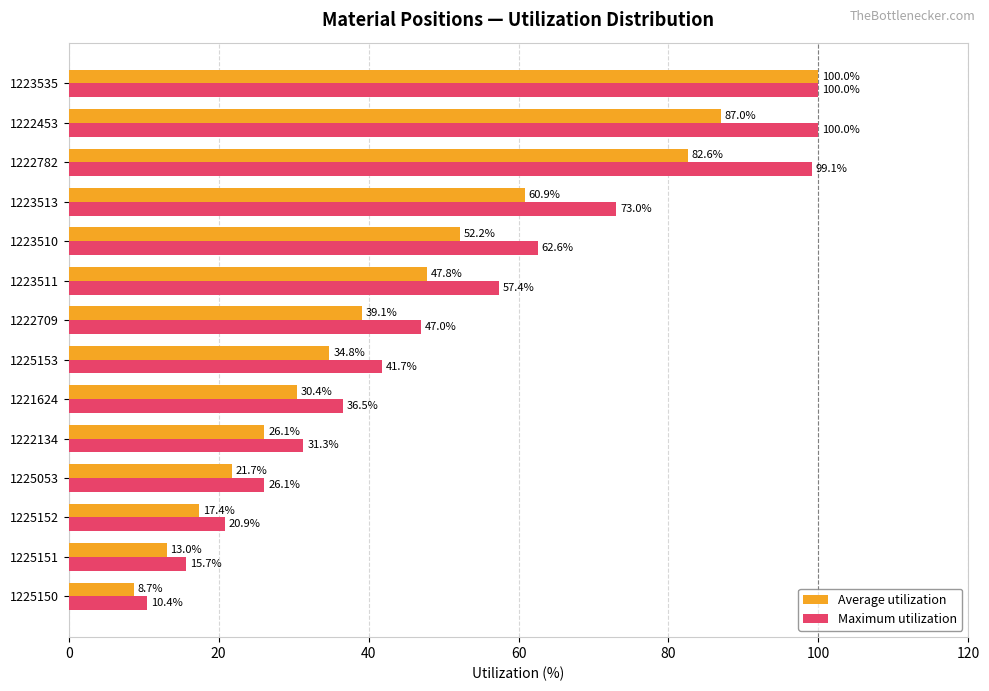

Which series has the widest spread of values?

Average utilization